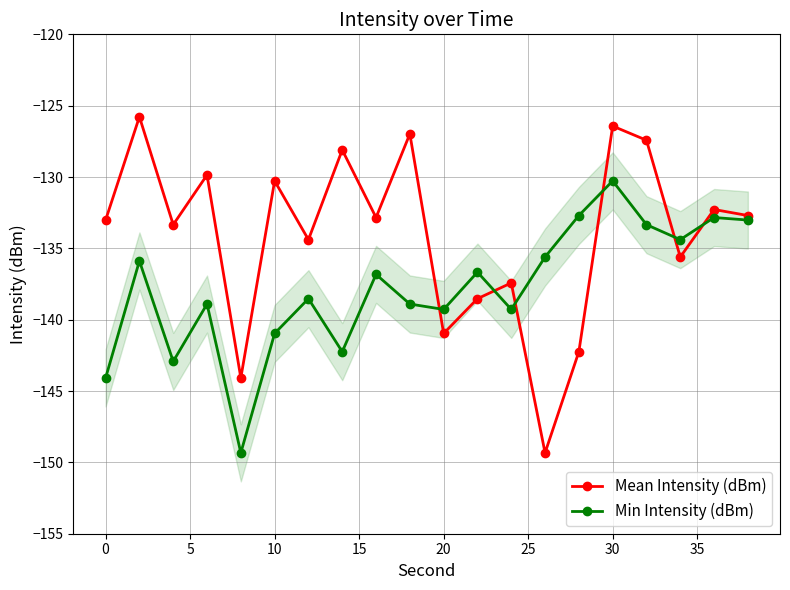

The value of Min Intensity (dBm) at 0 is -144.1. True or false?

True